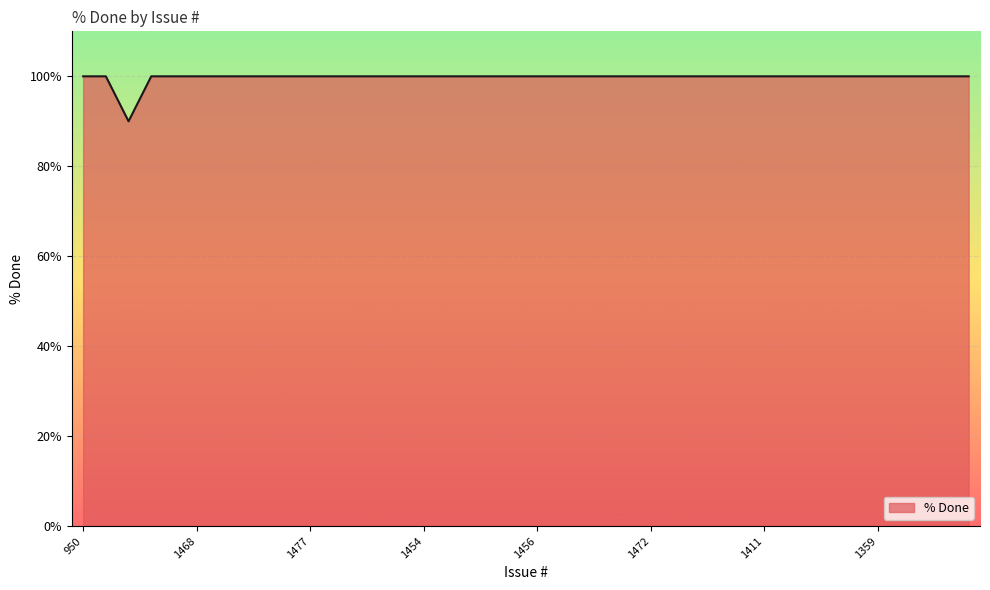

What is the difference between the maximum and minimum values?

10